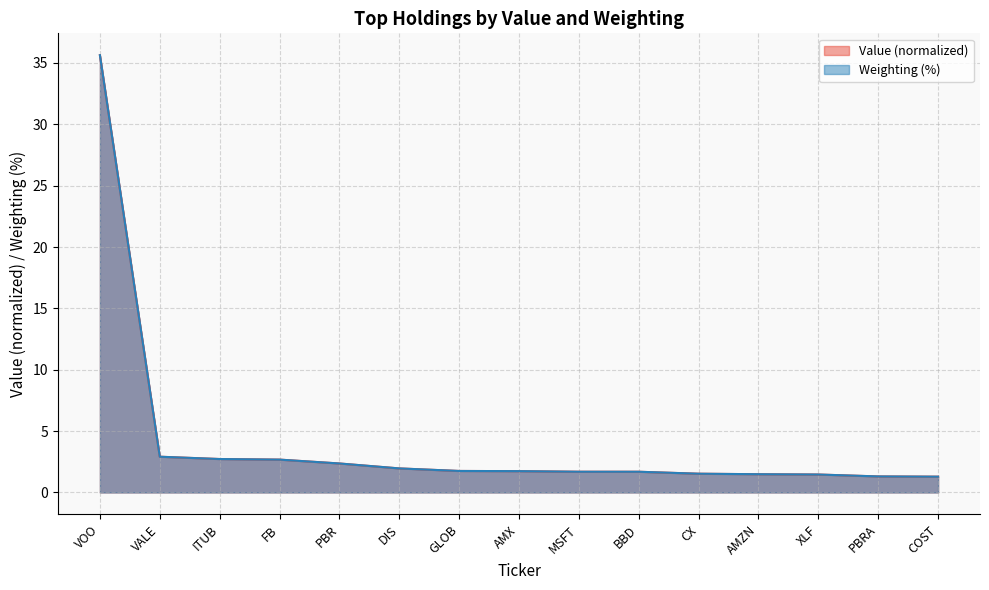

Which category has the highest value in the Weighting series?

VOO